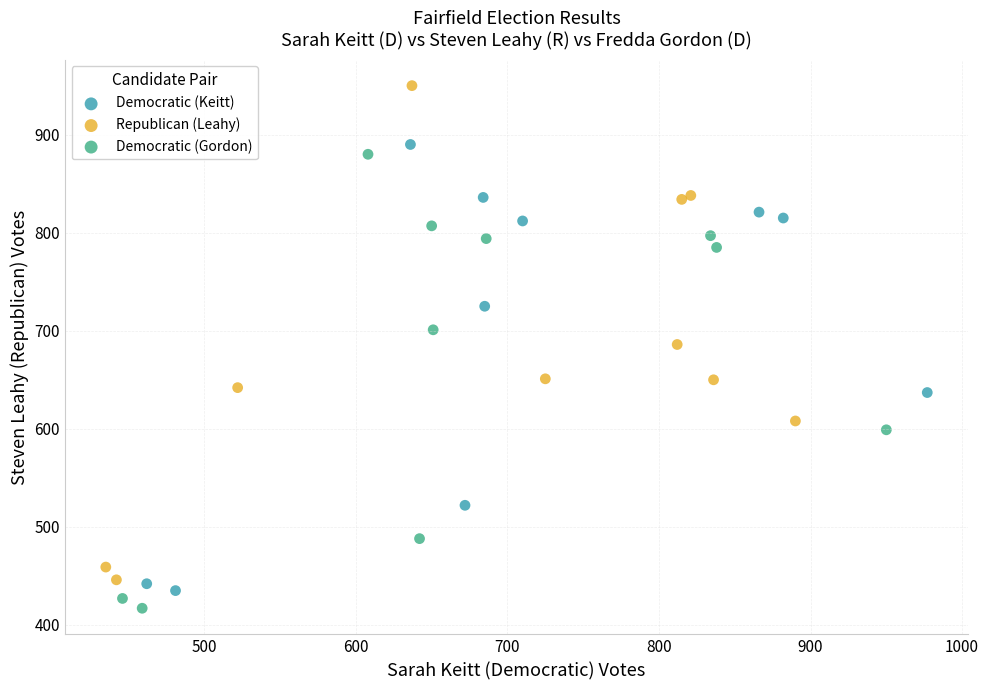

Which series reaches the maximum Y coordinate?

Republican (Leahy)